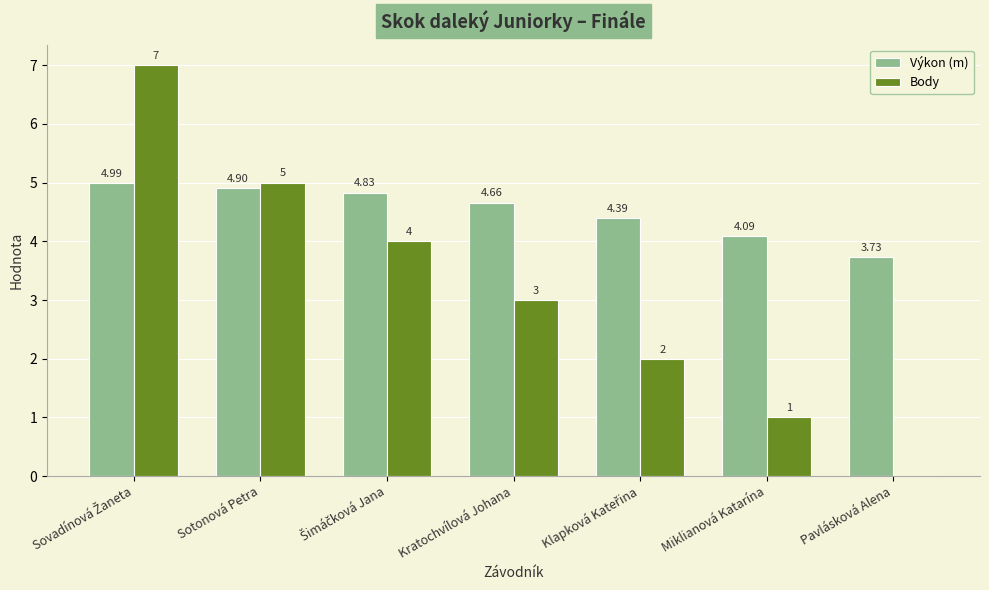

Is the value of Body at Miklianová Katarína greater than the value of Výkon (m) at Sotonová Petra?

No